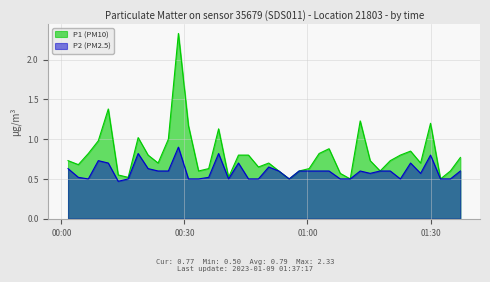

Which series has the widest spread of values?

P1 (PM10)